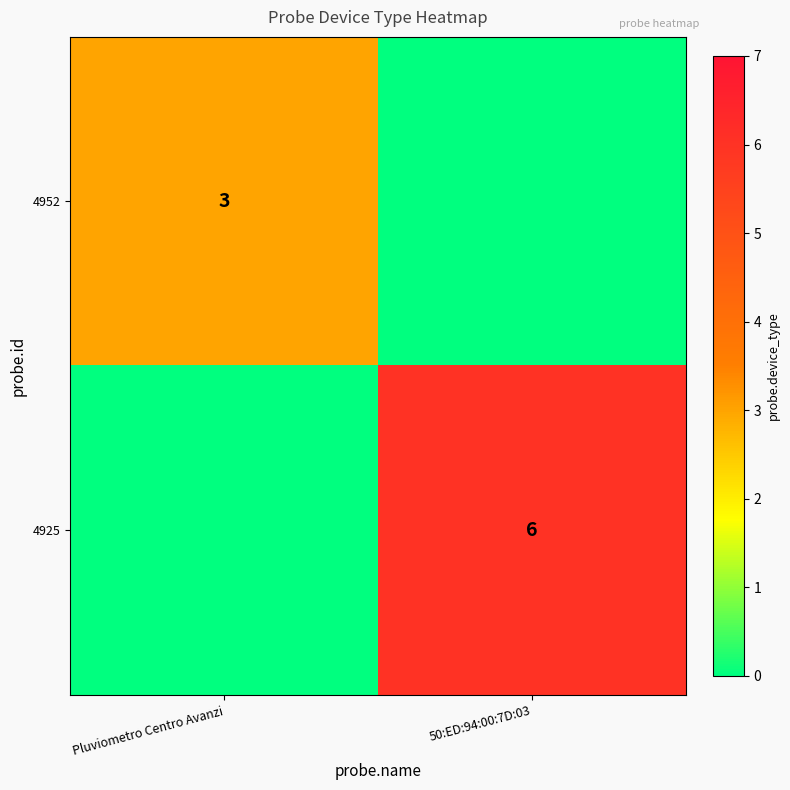

The value of 4952 at Pluviometro Centro Avanzi is 3. True or false?

True